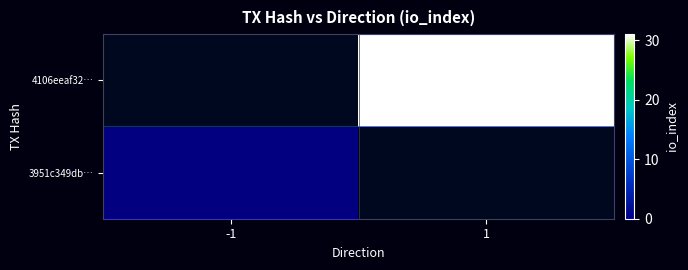

Which series has the largest total across all categories?

4106eeaf32…